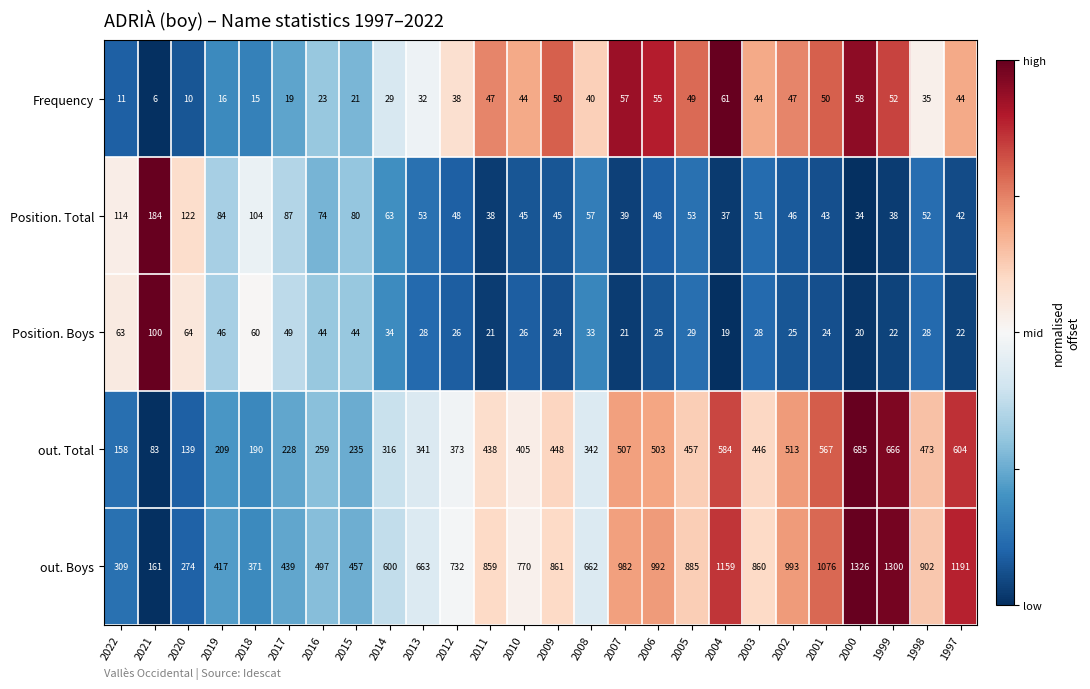

At 1998, list the series in order from smallest to largest.

Position. Boys, Frequency, Position. Total, out. Total, out. Boys